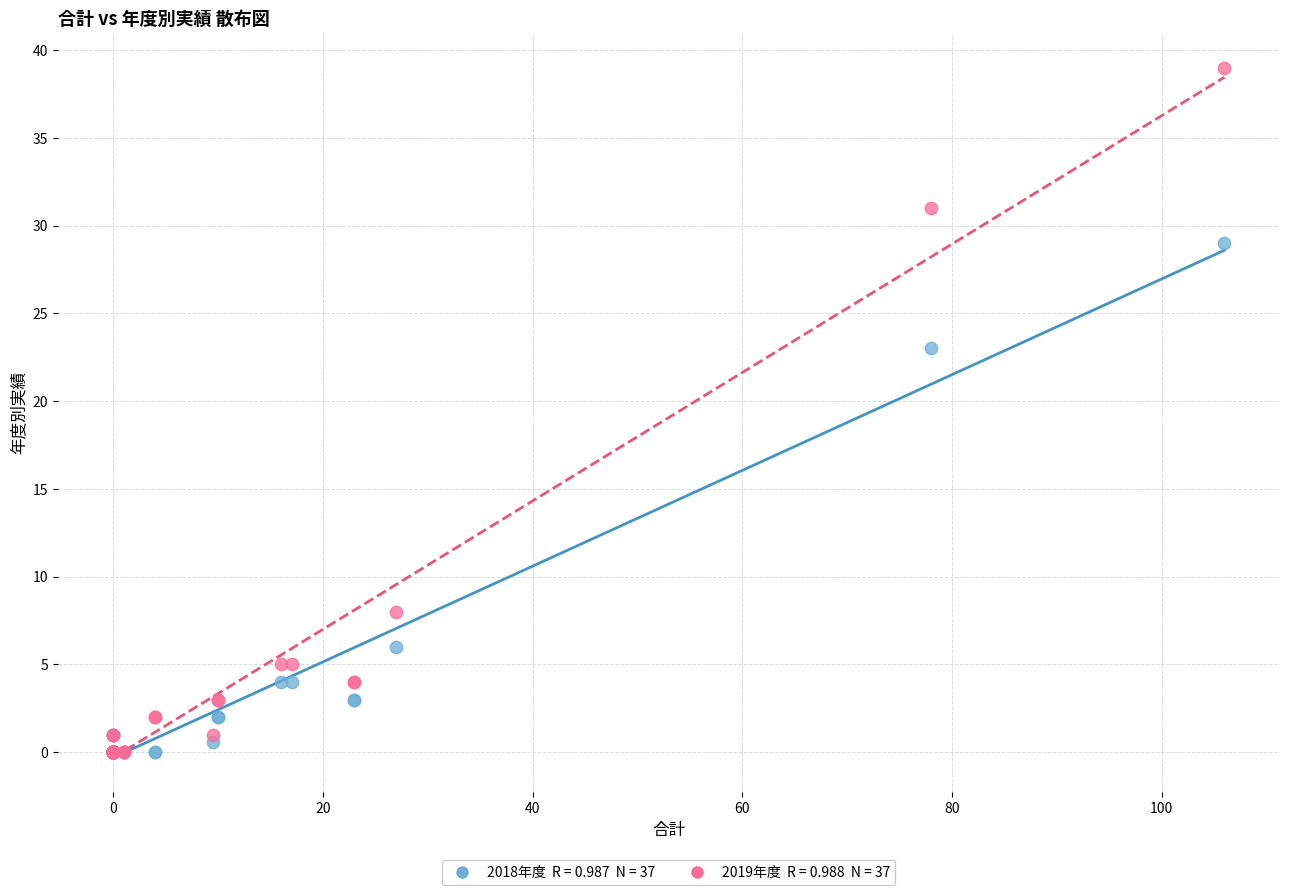

Across all series, what Y value is closest to 19?

23.0